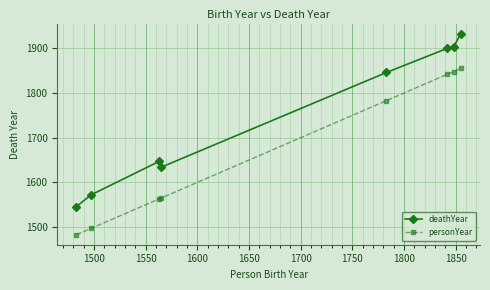

What is the value of the deathYear point at the 8th from the left?

1933